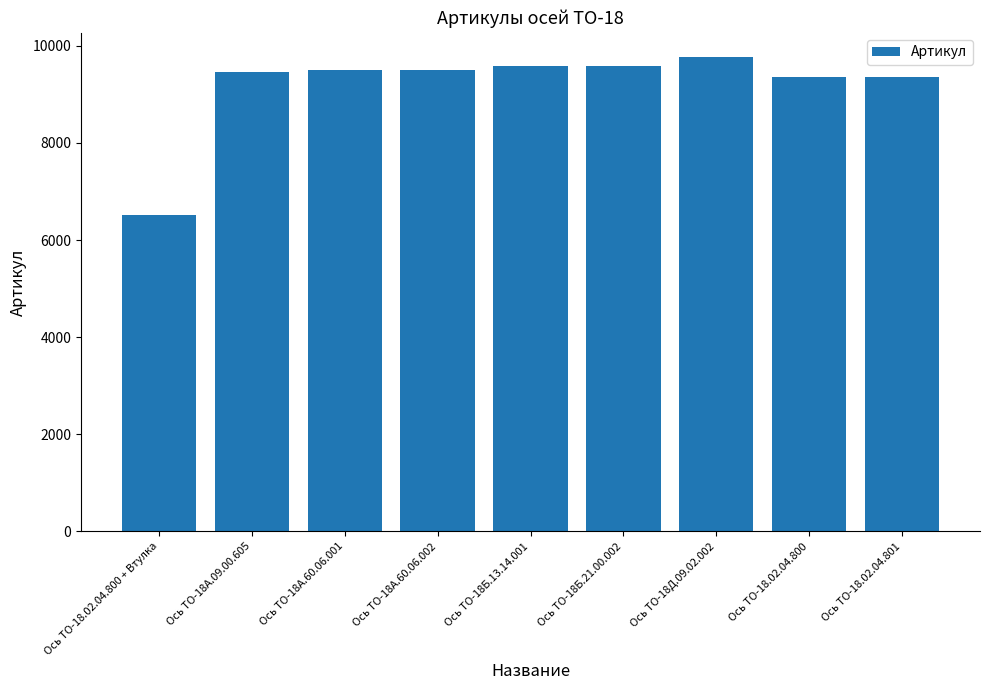

The value at Ось ТО-18.02.04.800 + Втулка is 3747. True or false?

False